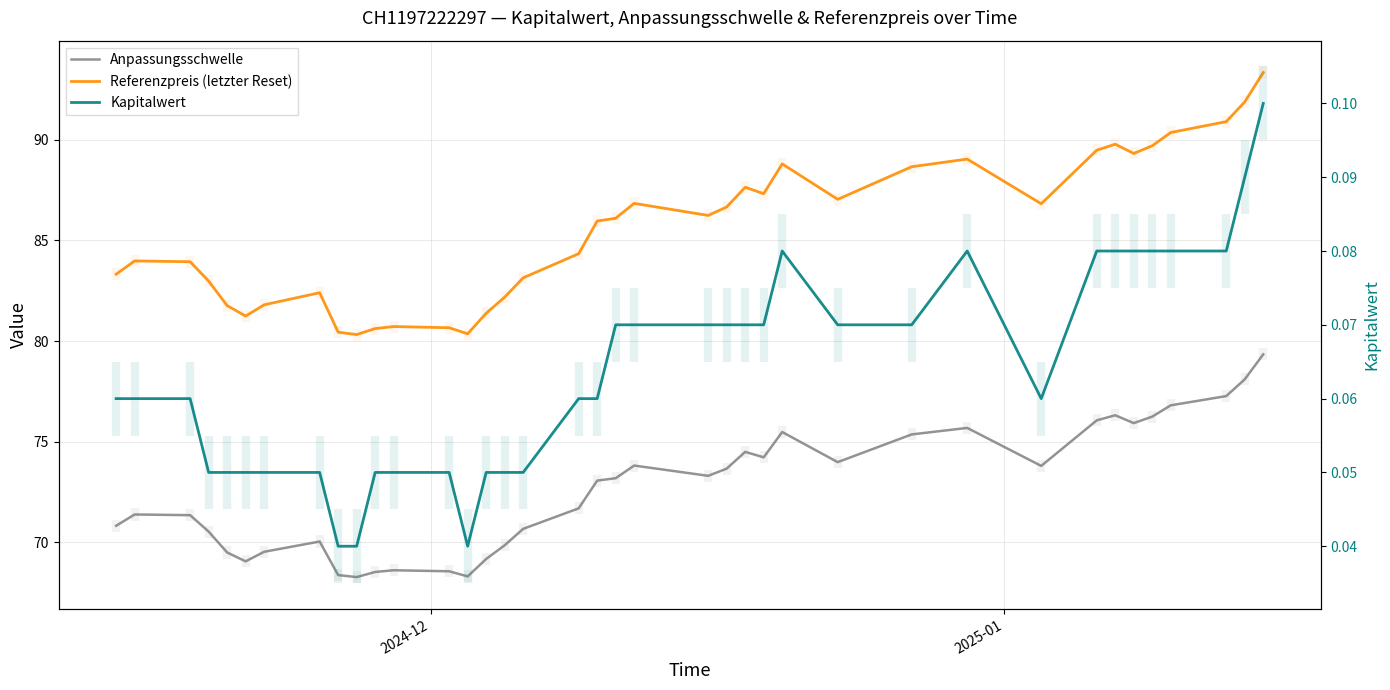

True or false: Kapitalwert and Referenzpreis (letzter Reset) cross at least once.

False